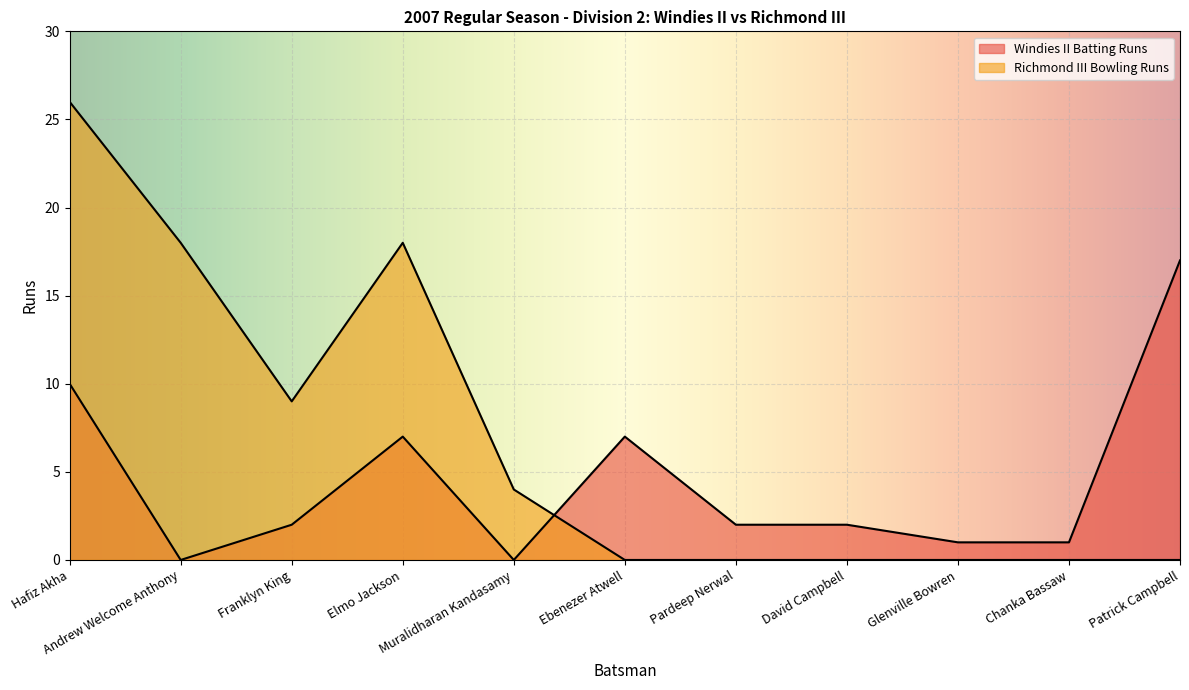

Does the chart display data point markers on the line(s)?

No